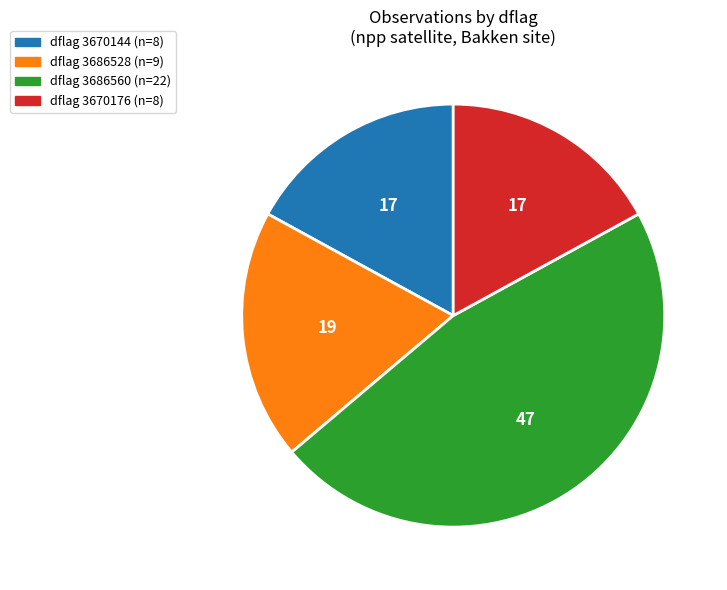

Does any single category account for the majority?

No